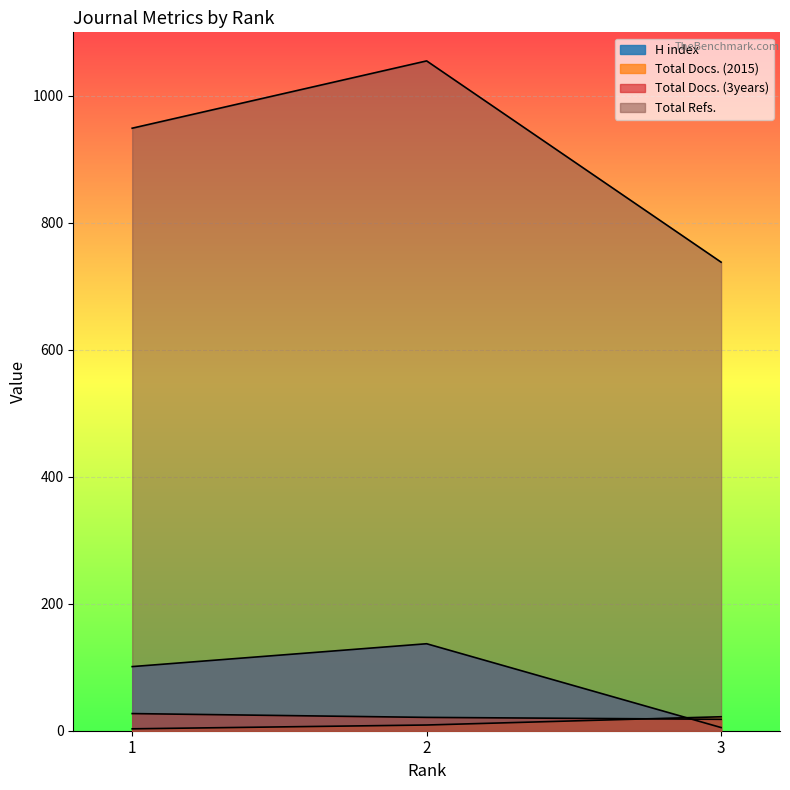

Which has a higher value, 1 or 3?

1